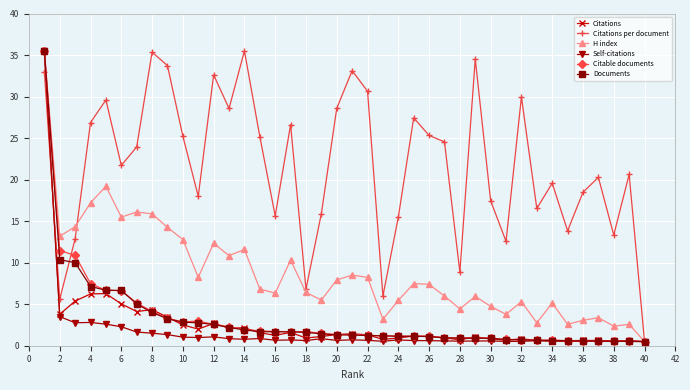

True or false: Self-citations has more than 2 points higher than both neighbors.

True